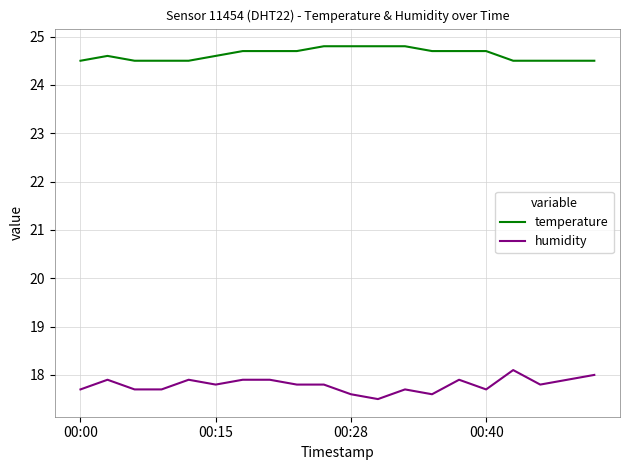

True or false: humidity and temperature intersect in this chart.

False